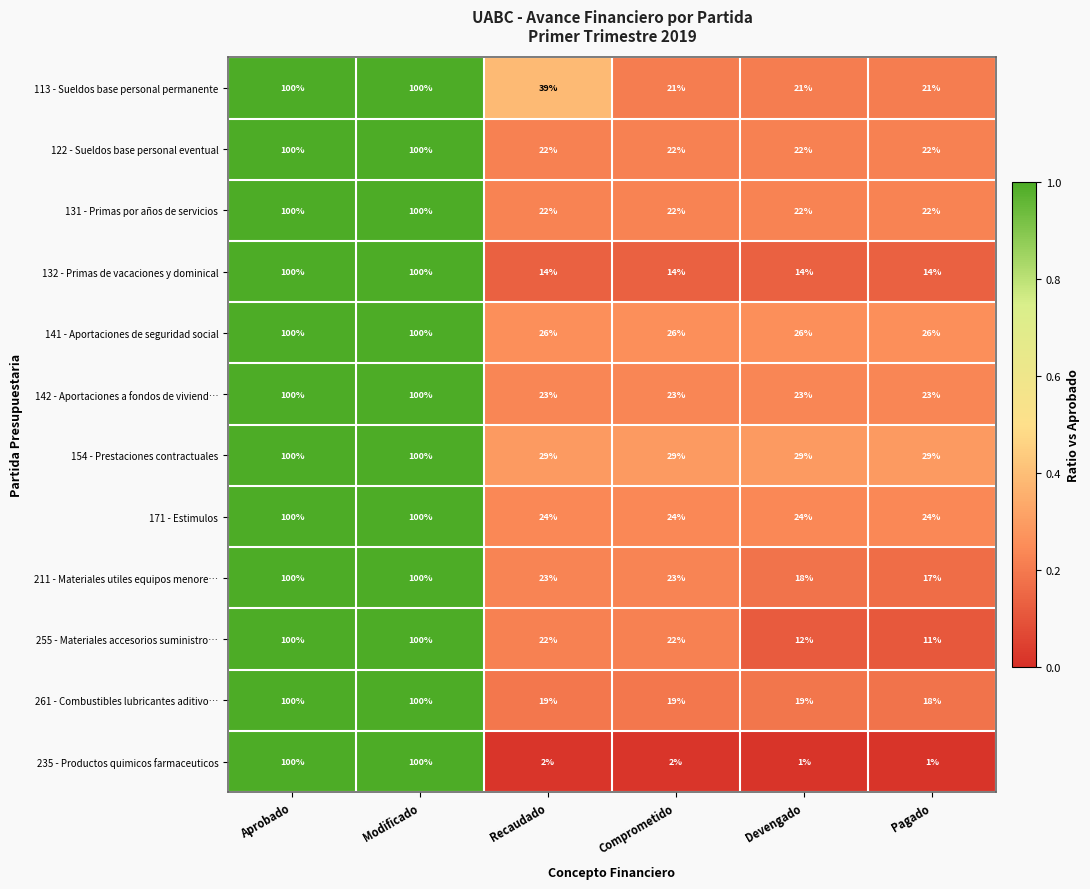

Count the 132 - Primas de vacaciones y dominical values in the range 14 to 100.

6